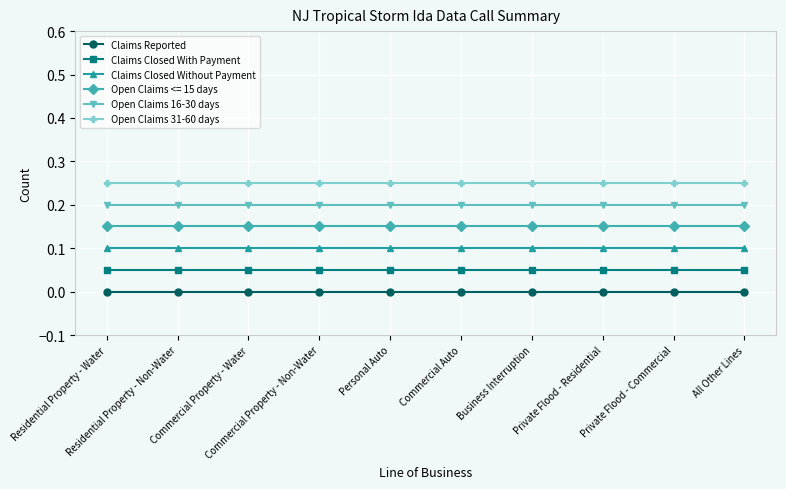

List the series in order of their overall mean, lowest first.

Claims Reported, Claims Closed With Payment, Claims Closed Without Payment, Open Claims <= 15 days, Open Claims 16-30 days, Open Claims 31-60 days